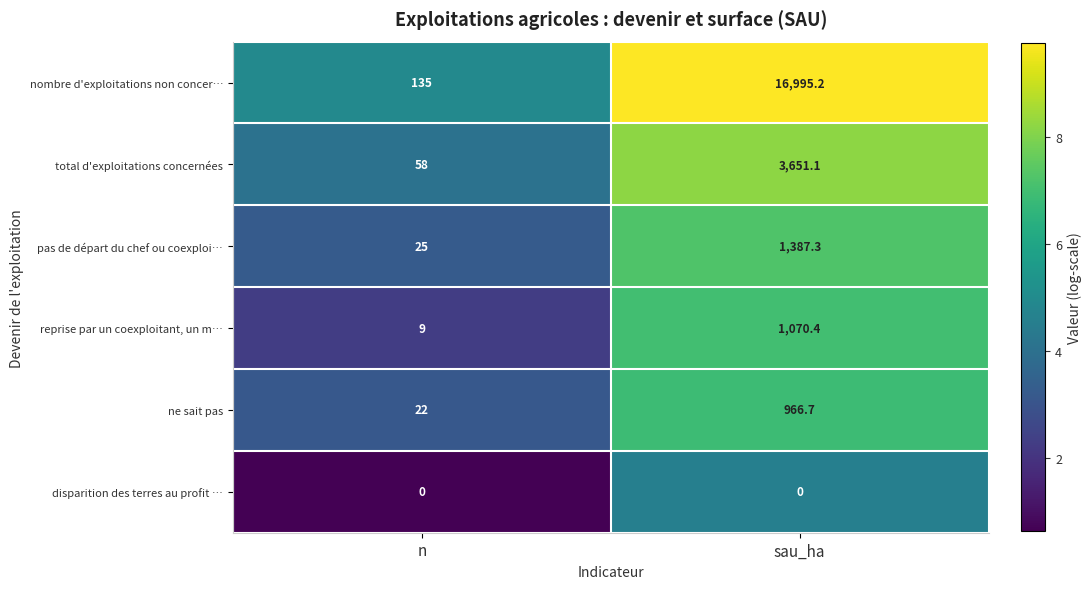

Rank the series by their maximum value, from highest to lowest.

nombre d'exploitations non concer…, total d'exploitations concernées, pas de départ du chef ou coexploi…, reprise par un coexploitant, un m…, ne sait pas, disparition des terres au profit …